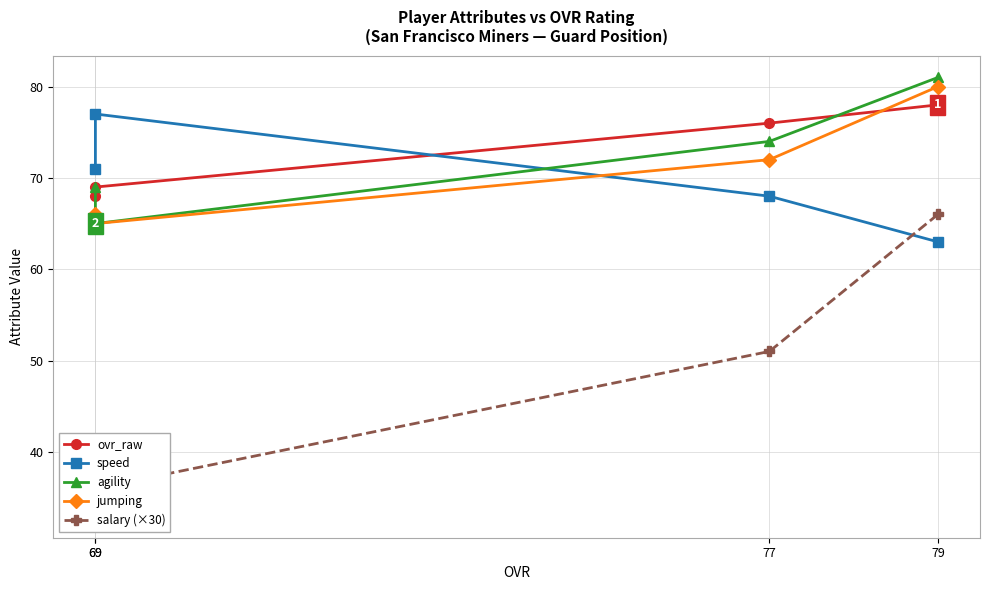

Reading left to right, extract all data points from this chart.

ovr_raw: 78	76	69	68
speed: 63	68	77	71
agility: 81	74	65	69
jumping: 80	72	65	66
salary (×30): 66	51	36	33